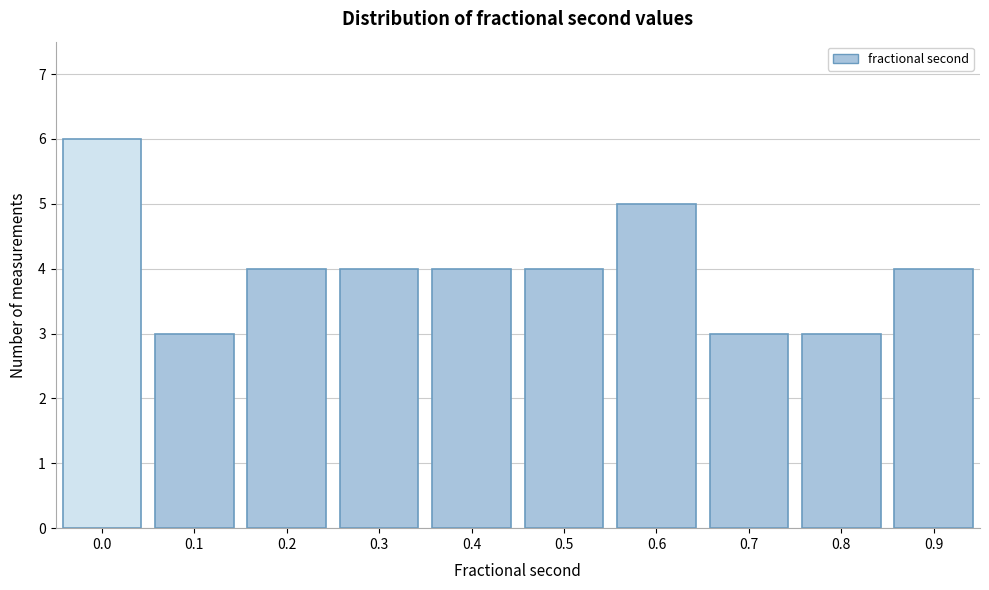

Reading right to left, list all the values displayed in this chart.

0.9=4	0.8=3	0.7=3	0.6=5	0.5=4	0.4=4	0.3=4	0.2=4	0.1=3	0.0=6